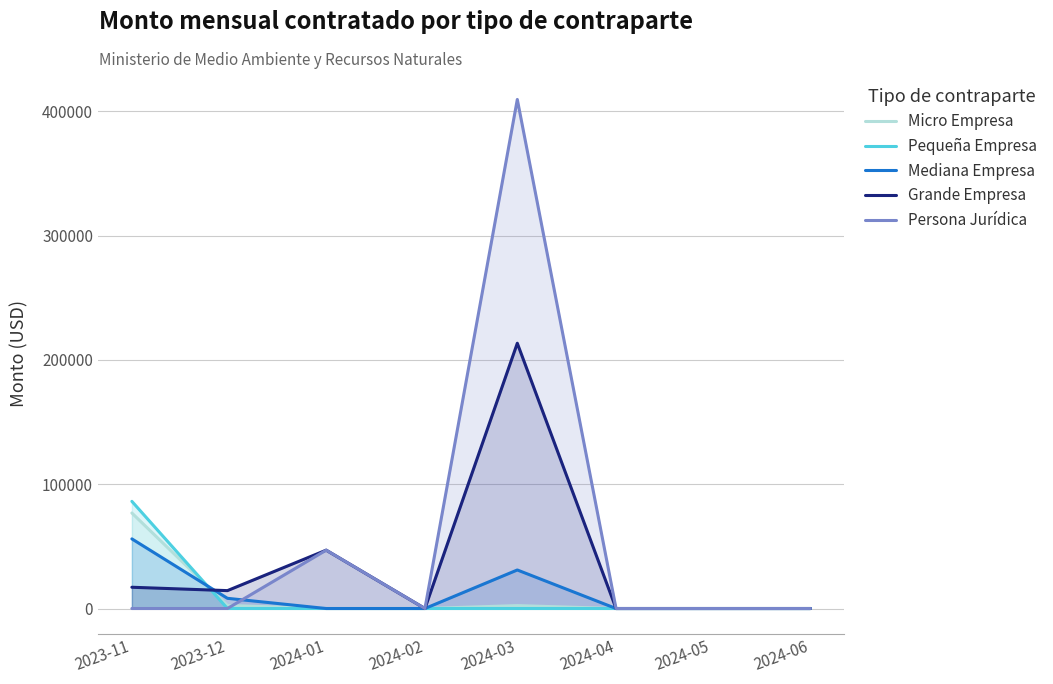

At which category is the sum across all series the highest?

2024-03